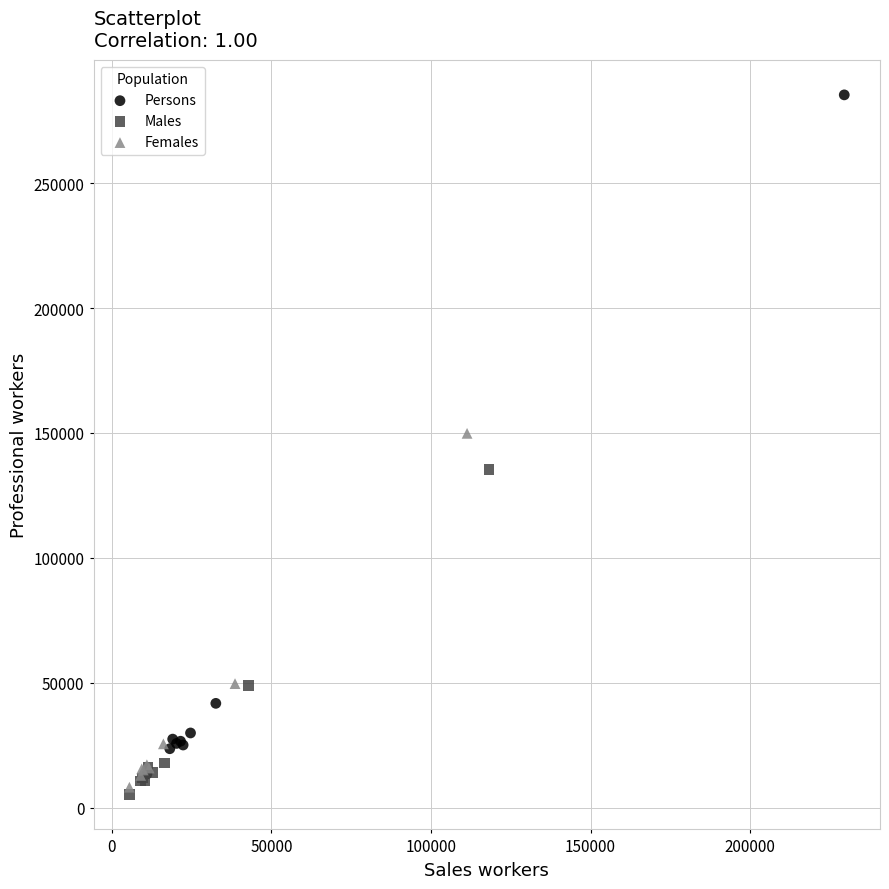

Which series contains the highest Y value?

Persons